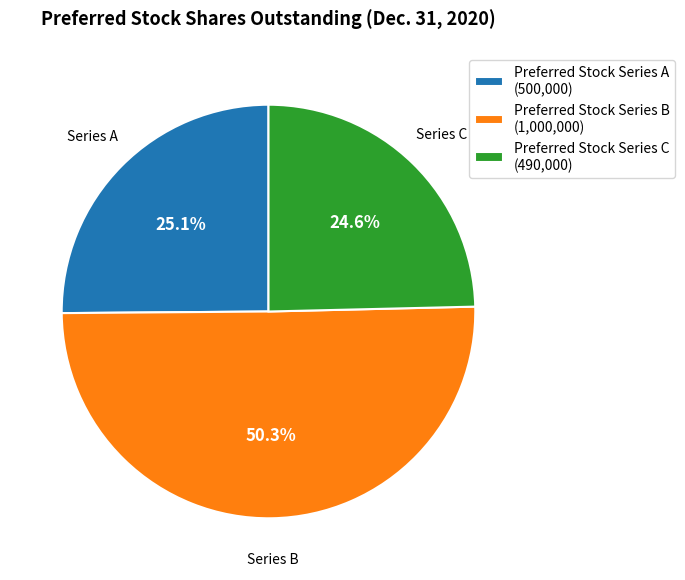

What percentage is the Preferred Stock Series C slice, to the nearest percent?

25%